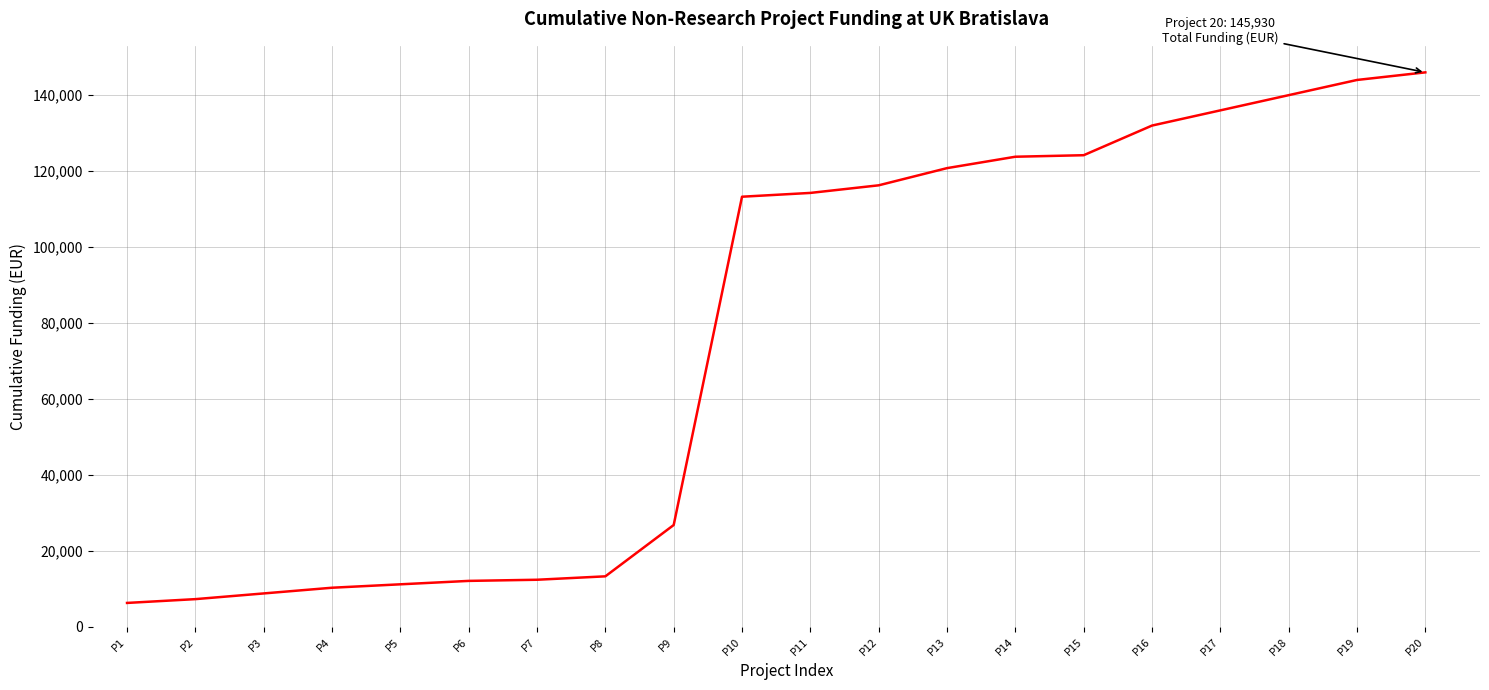

Count the number of categories in the chart.

20